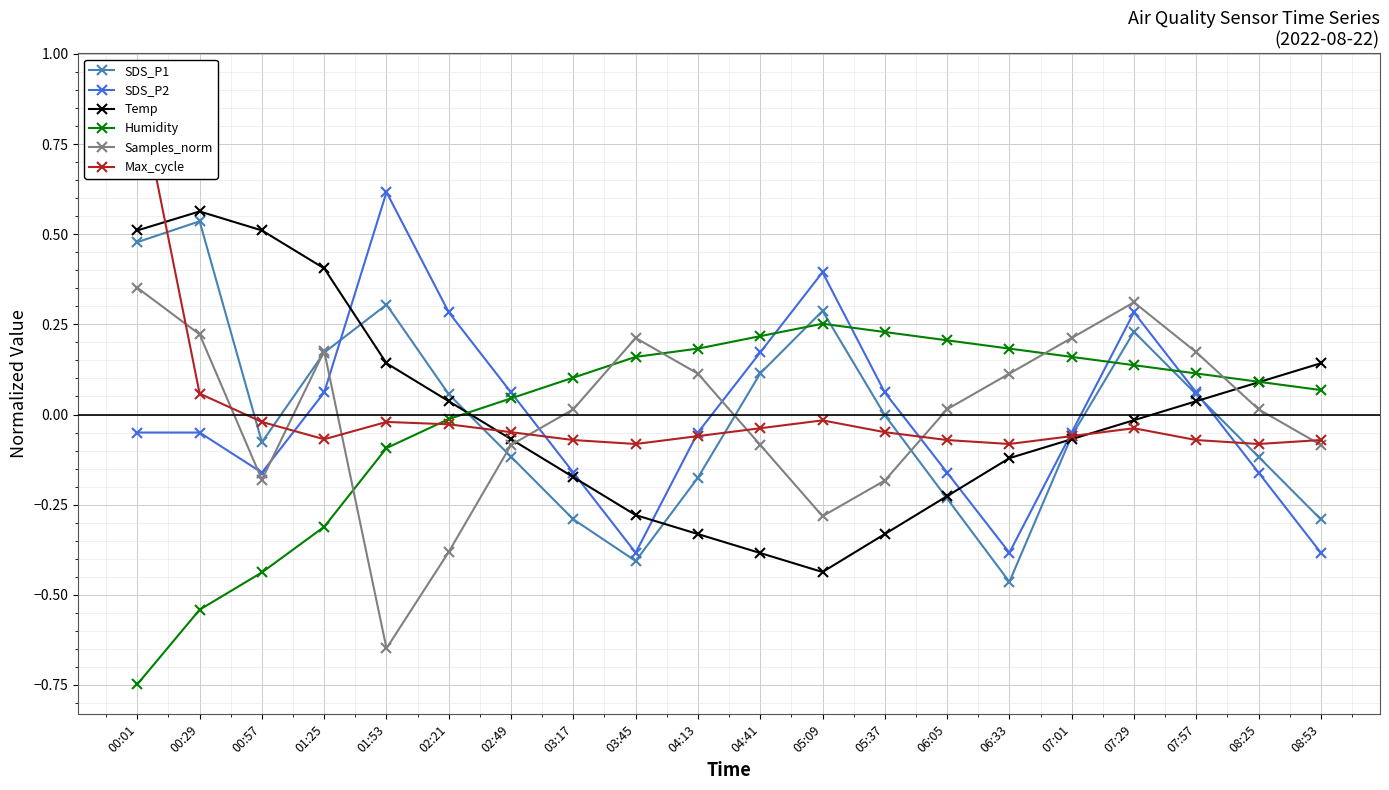

How many values in the Temp series exceed 0?

9